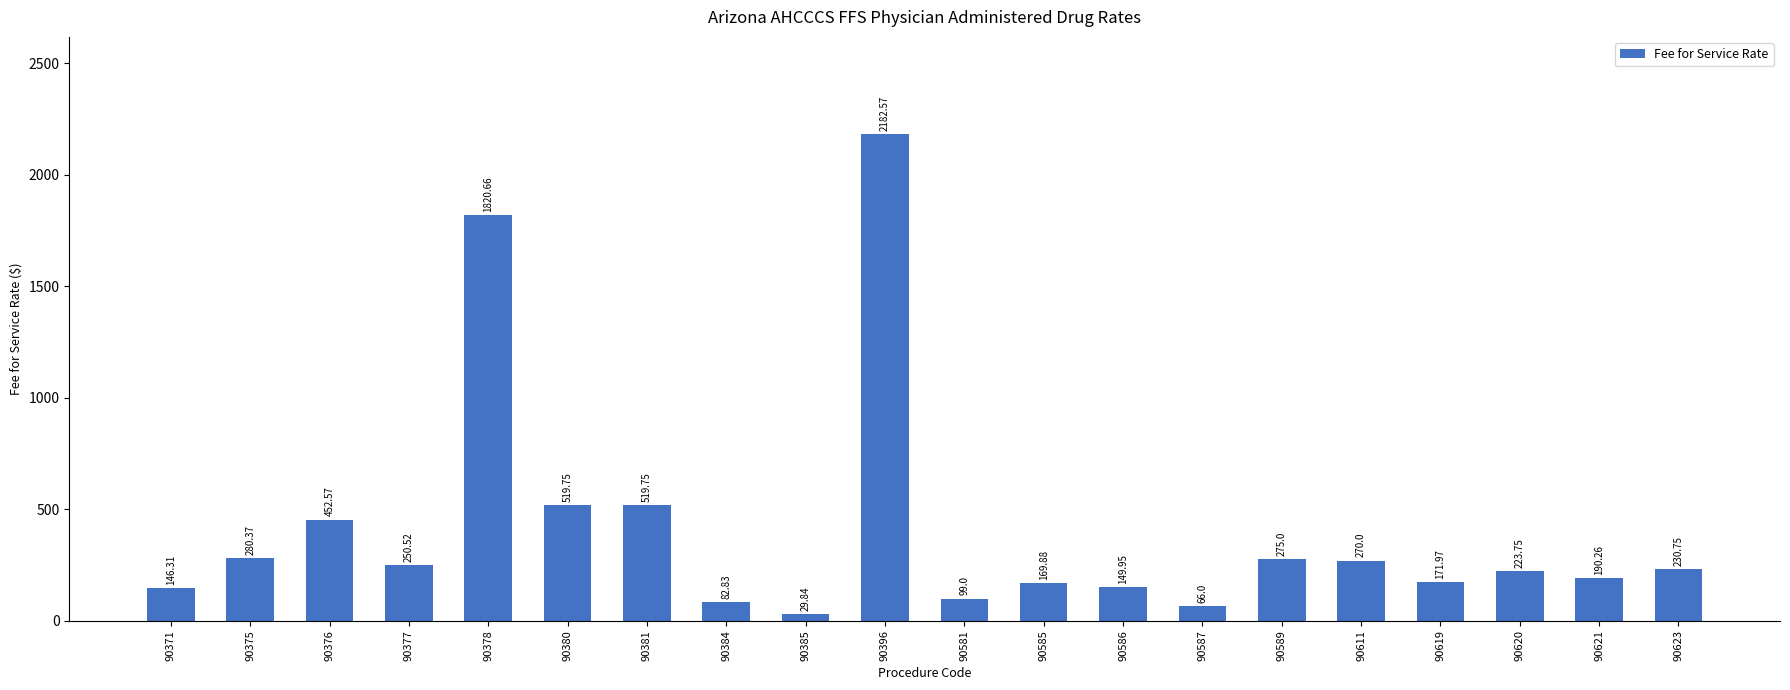

Between 90619 and 90380, which is larger?

90380